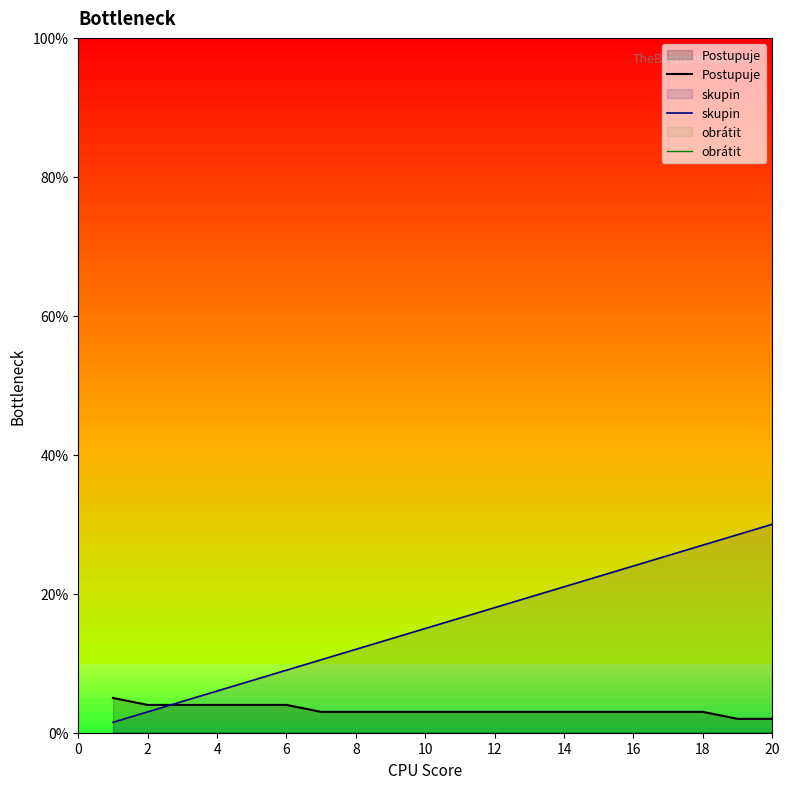

True or false: skupin and Postupuje intersect in this chart.

True